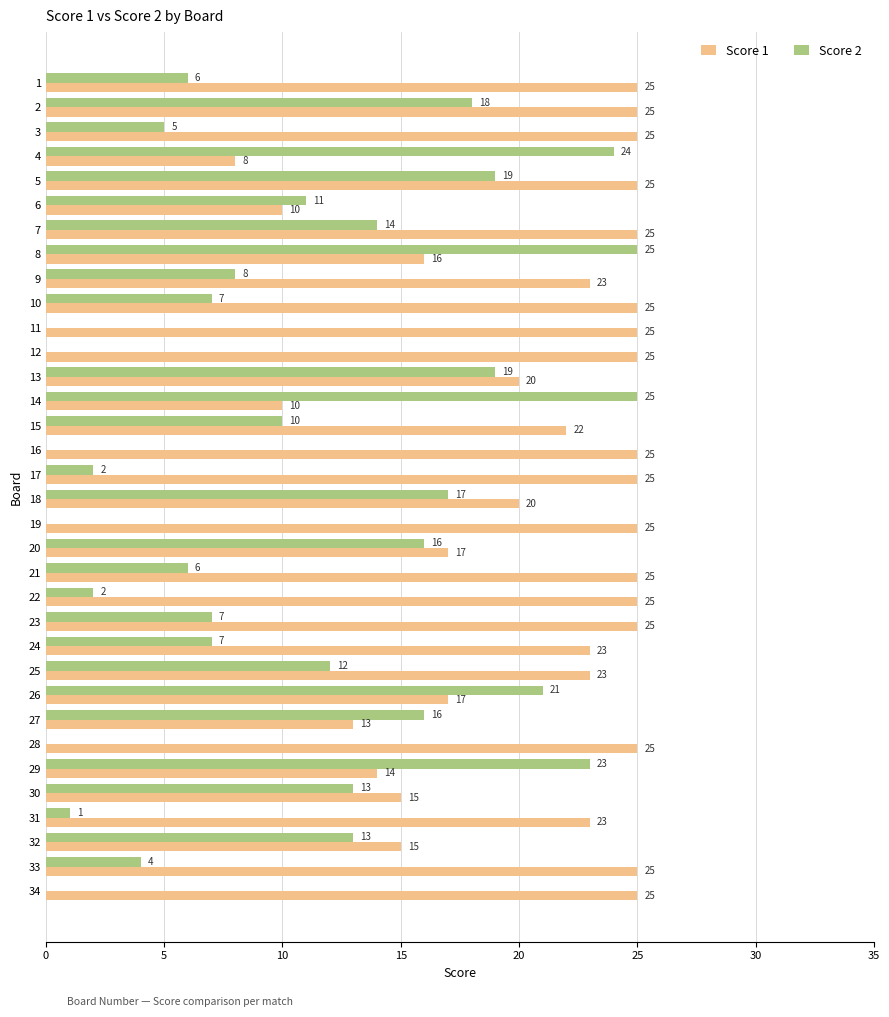

Is it true that Score 1 equals 16 at 24?

False